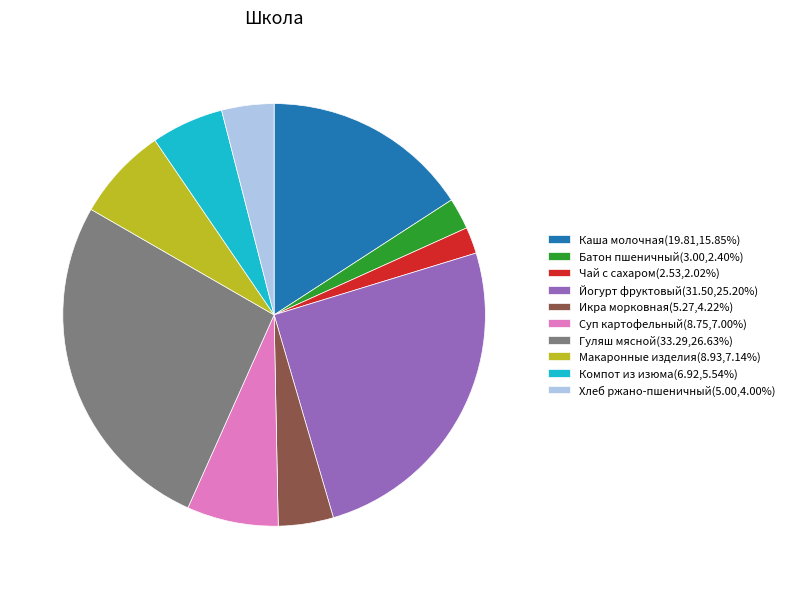

What is the ratio of the value at Хлеб ржано-пшеничный(5.00,4.00%) to the value at Икра морковная(5.27,4.22%)?

0.9